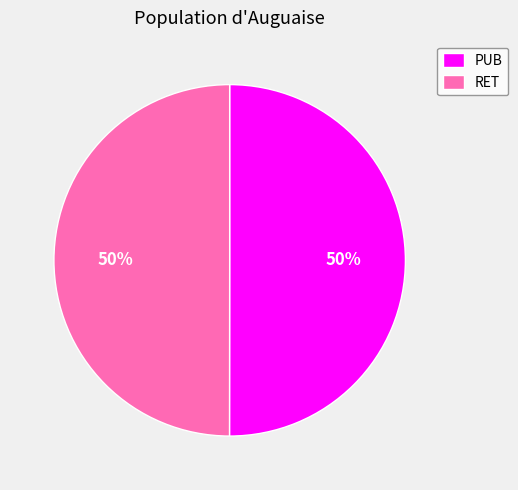

To the nearest percent, what is the combined percentage of PUB and RET?

100%